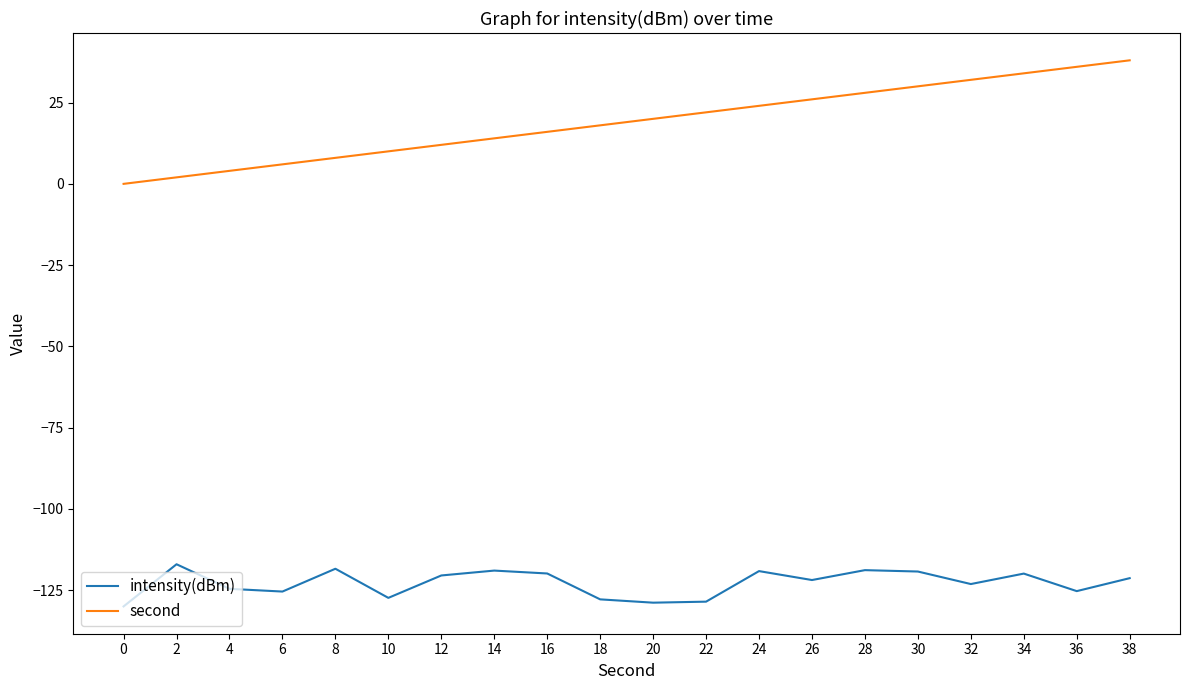

Between 2 and 26, which series saw the biggest shift?

second